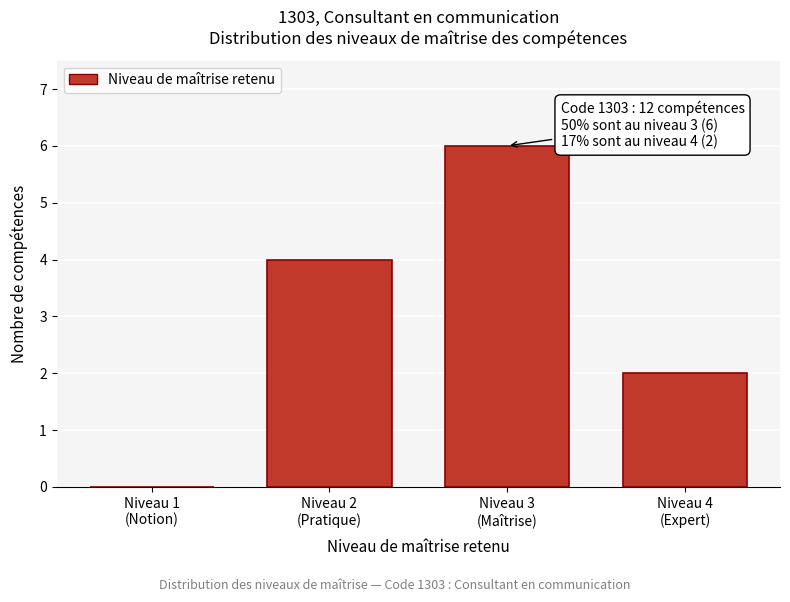

What is the maximum value shown in the chart?

6